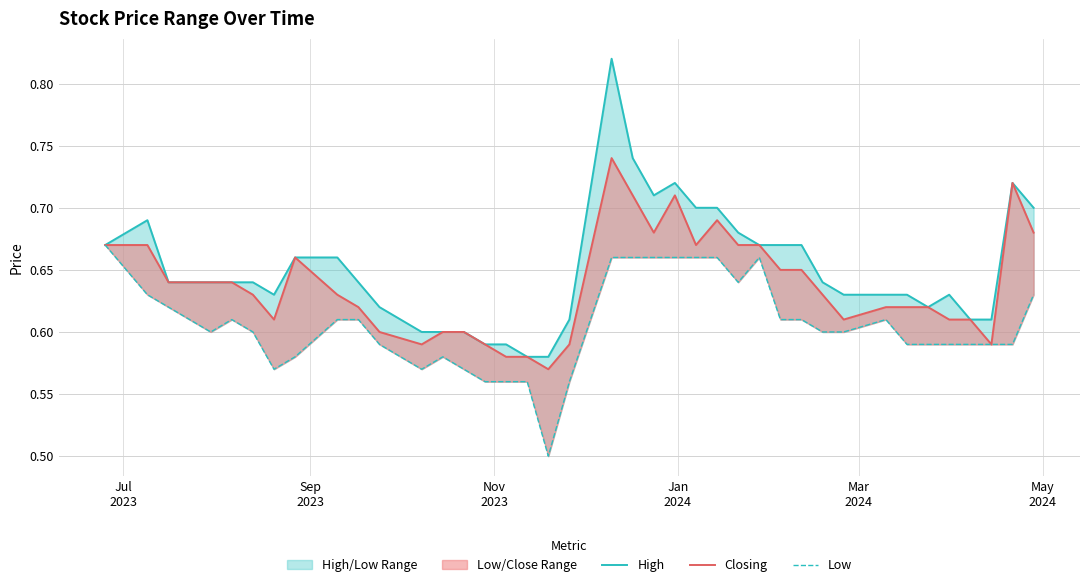

Reading left to right, what are all the values shown in this chart?

High: 0.7	0.7	0.6	0.6	0.6	0.6	0.6	0.6	0.7	0.7	0.6	0.6	0.6	0.6	0.6	0.6	0.6	0.6	0.6	0.6	0.8	0.7	0.7	0.7	0.7	0.7	0.7	0.7	0.7	0.7	0.6	0.6	0.6	0.6	0.6	0.6	0.6	0.6	0.7	0.7
Closing: 0.7	0.7	0.6	0.6	0.6	0.6	0.6	0.6	0.7	0.6	0.6	0.6	0.6	0.6	0.6	0.6	0.6	0.6	0.6	0.6	0.7	0.7	0.7	0.7	0.7	0.7	0.7	0.7	0.7	0.7	0.6	0.6	0.6	0.6	0.6	0.6	0.6	0.6	0.7	0.7
Low: 0.7	0.6	0.6	0.6	0.6	0.6	0.6	0.6	0.6	0.6	0.6	0.6	0.6	0.6	0.6	0.6	0.6	0.6	0.5	0.6	0.7	0.7	0.7	0.7	0.7	0.7	0.6	0.7	0.6	0.6	0.6	0.6	0.6	0.6	0.6	0.6	0.6	0.6	0.6	0.6